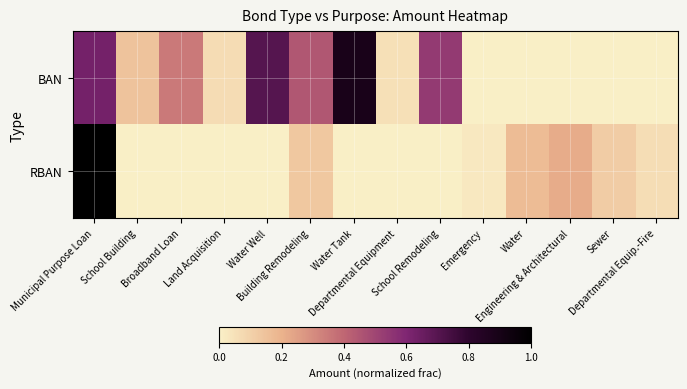

What is the spread (max minus min) of values at Water Well?

0.7